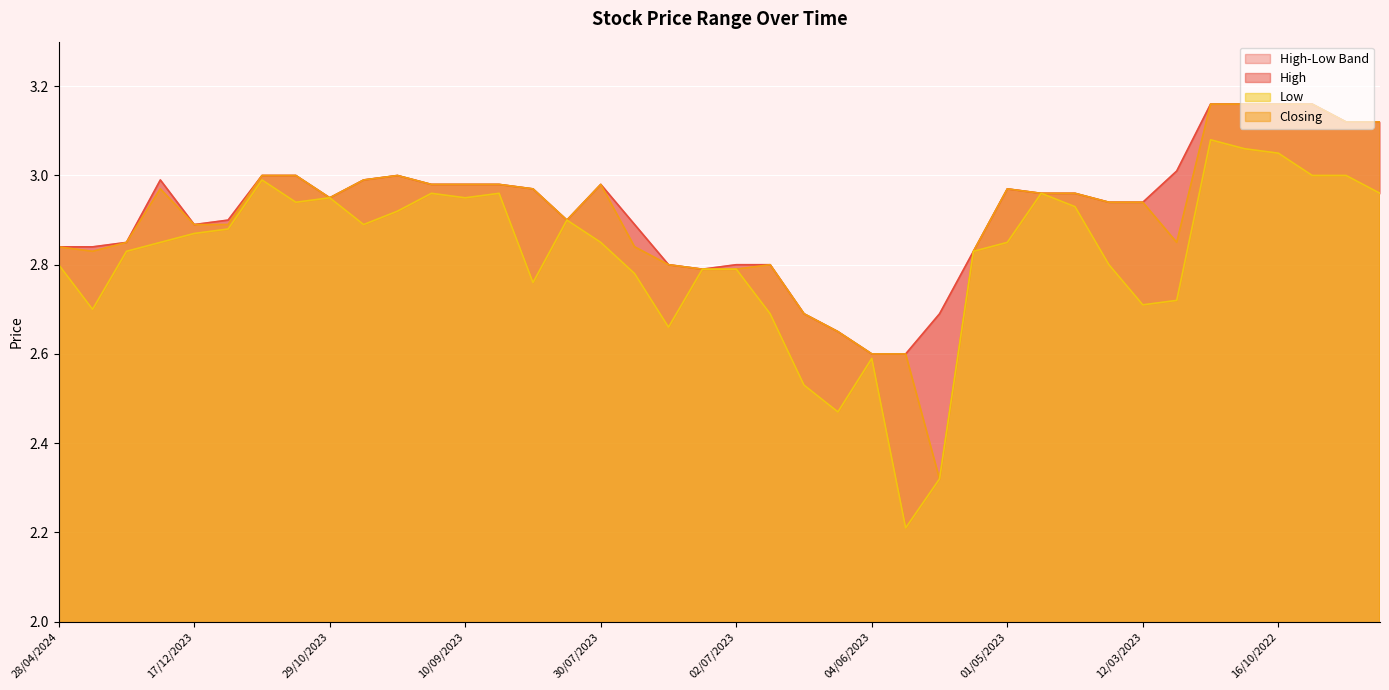

How many lines are shown in the chart?

3